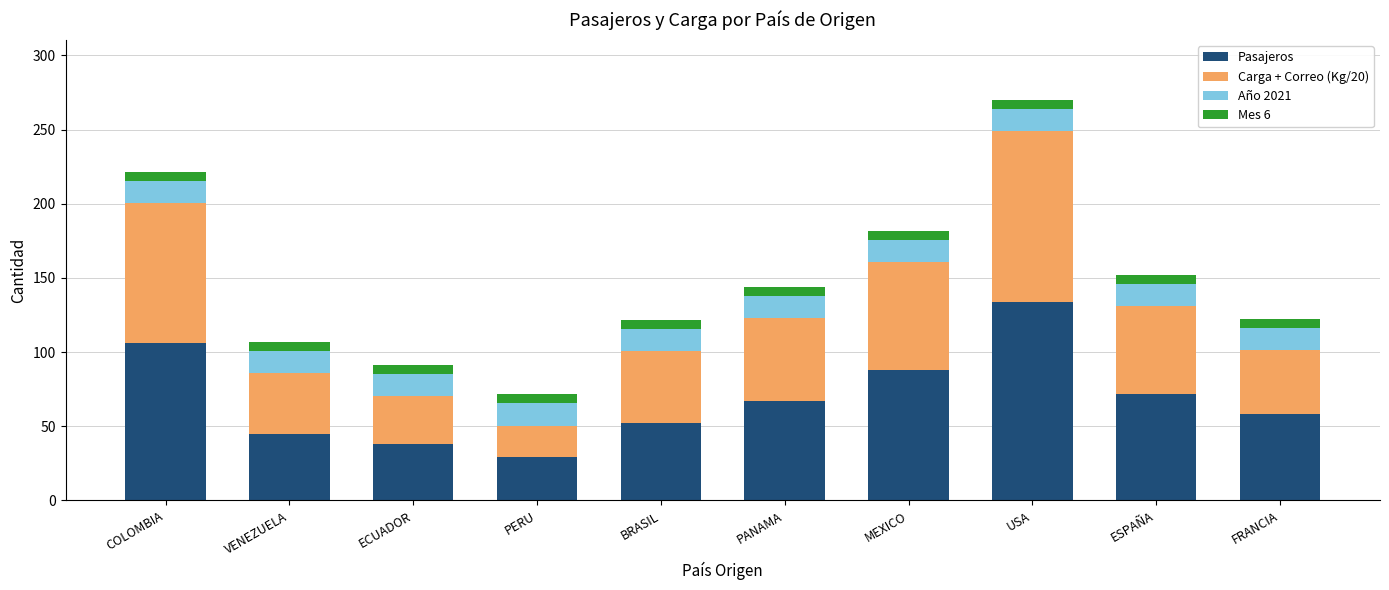

At which category is the sum across all series the highest?

USA